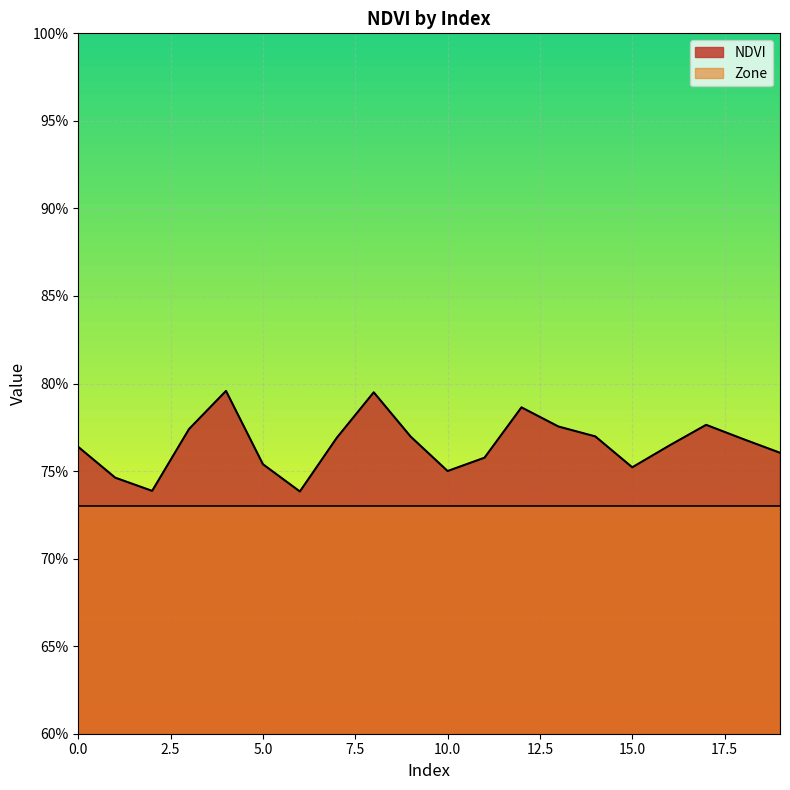

What is the difference between the second highest and second lowest values?

0.1